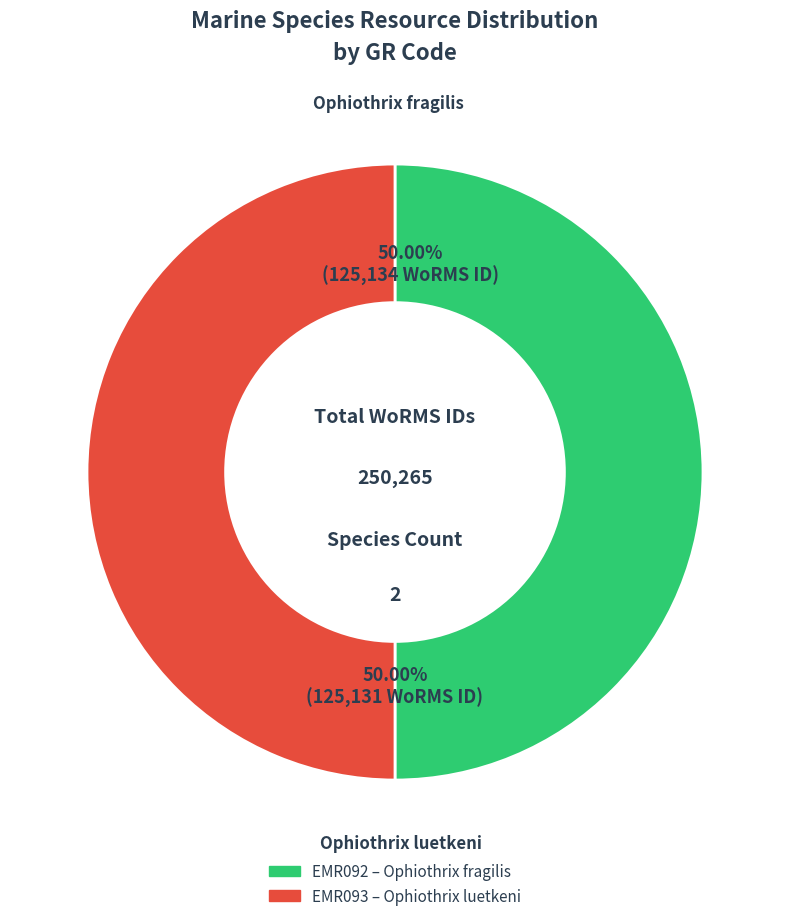

The EMR092 slice represents 60% of the pie. True or false?

False